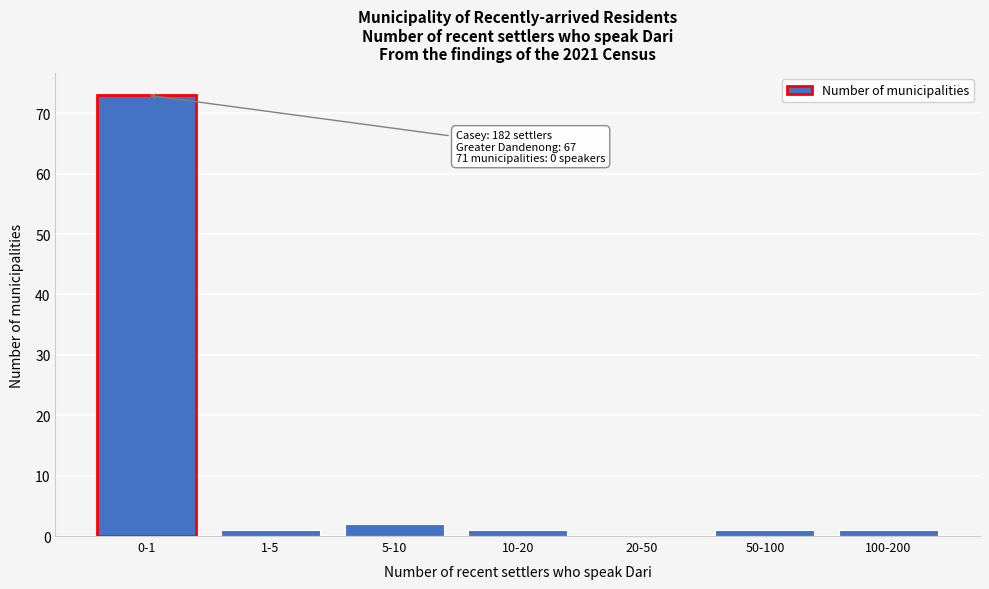

Reading right to left, what are all the values shown in this chart?

100-200=1	50-100=1	20-50=0	10-20=1	5-10=2	1-5=1	0-1=73